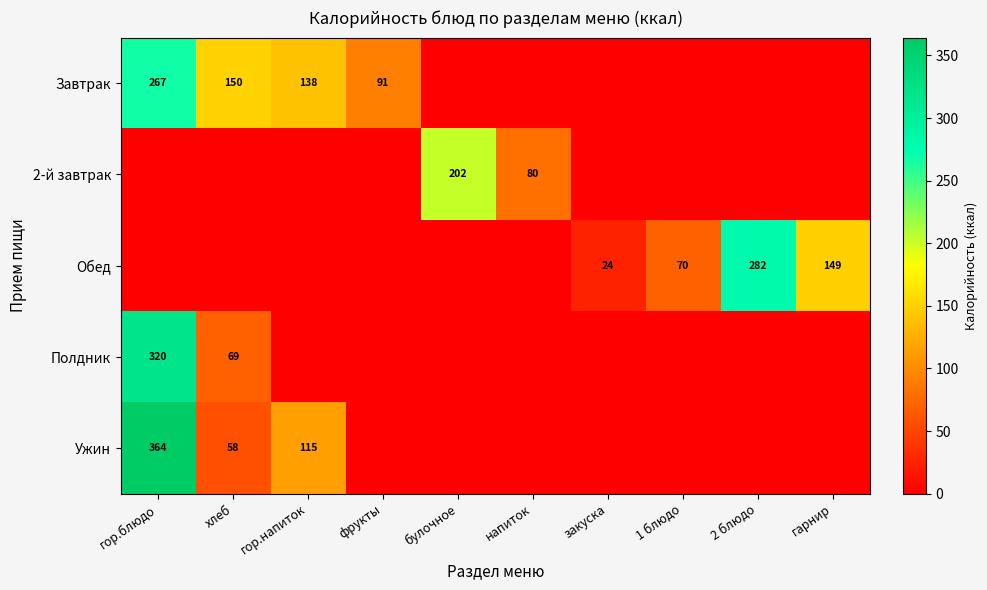

What is the sum of all Обед values?

525.5